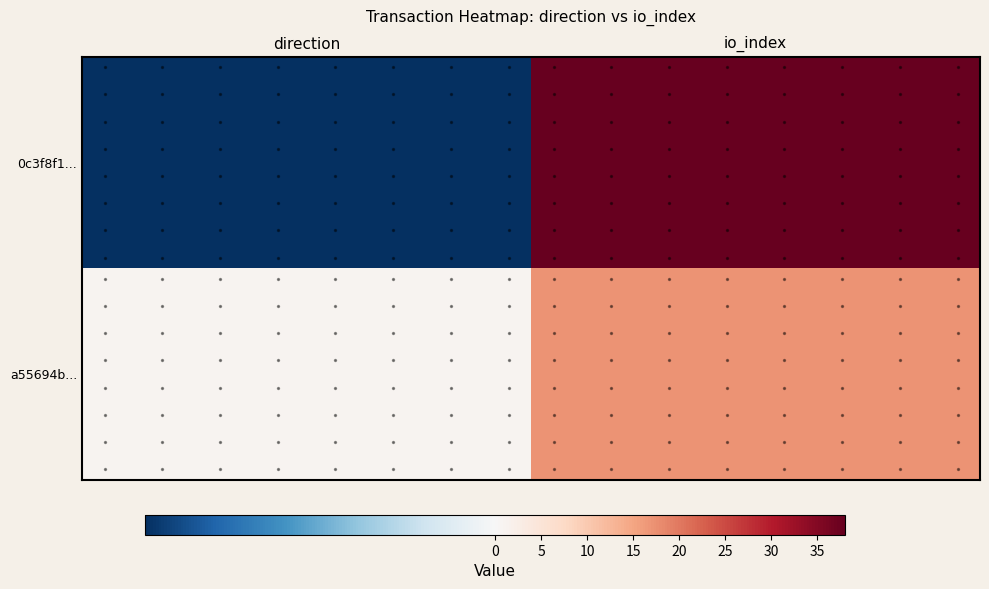

Count the number of data series in this chart.

2